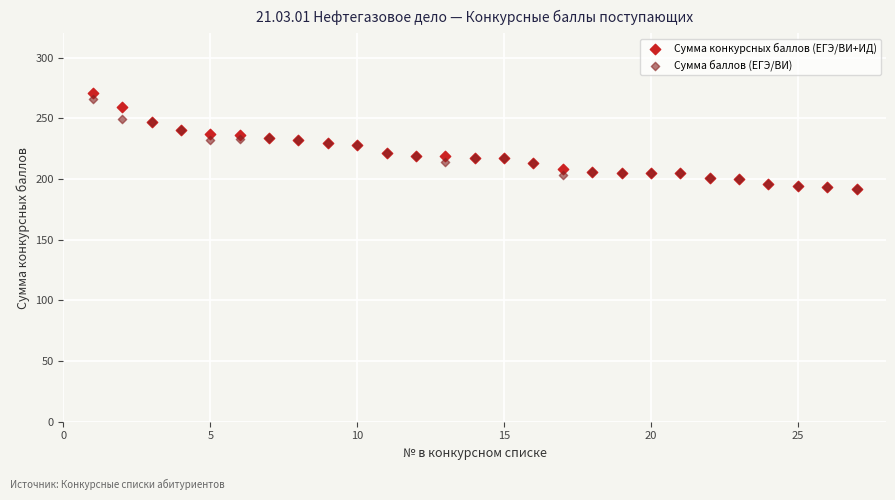

What are all the series names shown in the legend?

Сумма конкурсных баллов (ЕГЭ/ВИ+ИД), Сумма баллов (ЕГЭ/ВИ)